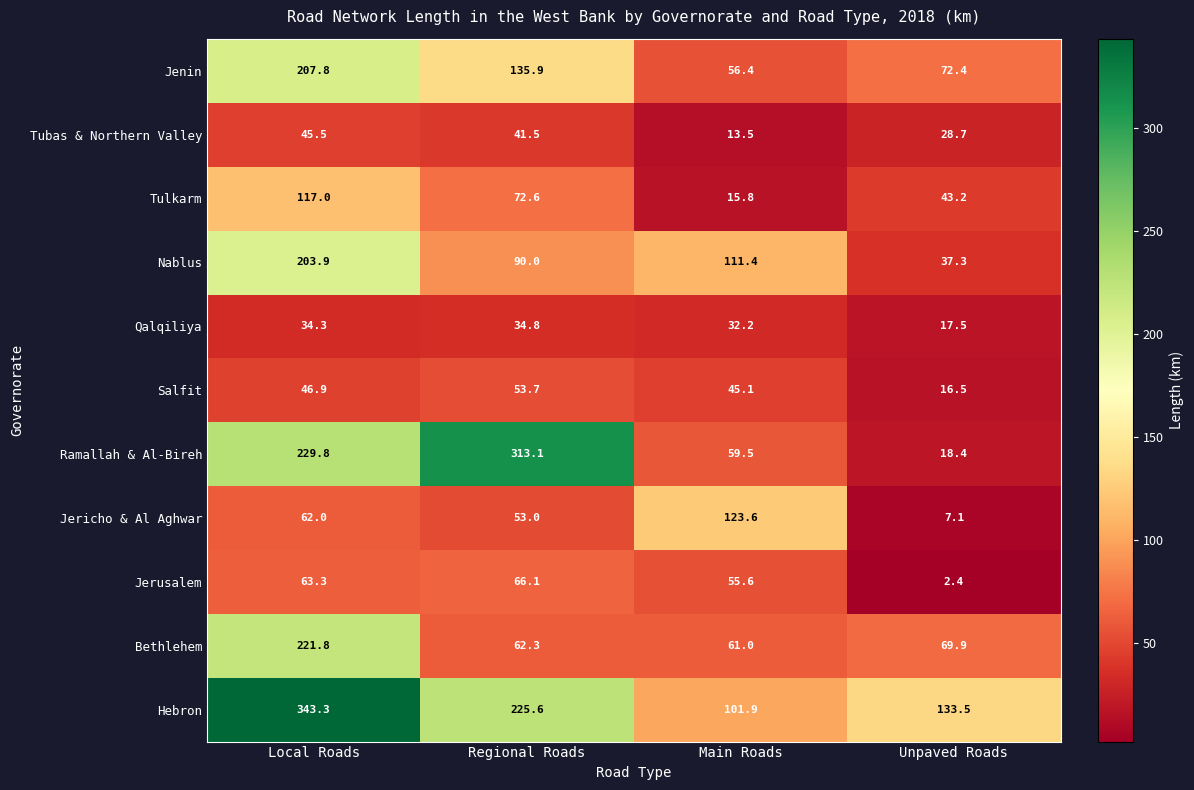

At which category is the sum across all series the highest?

Local Roads